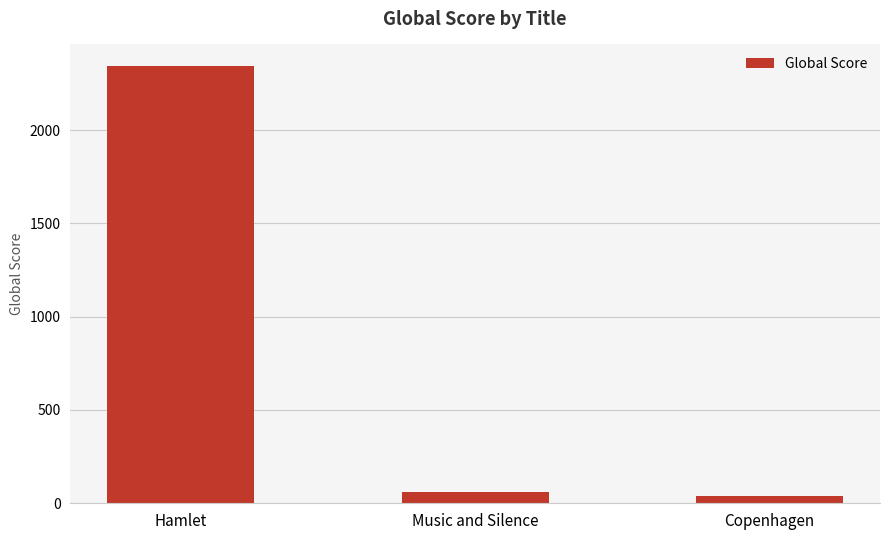

List the labels in order of value, smallest first.

Copenhagen, Music and Silence, Hamlet